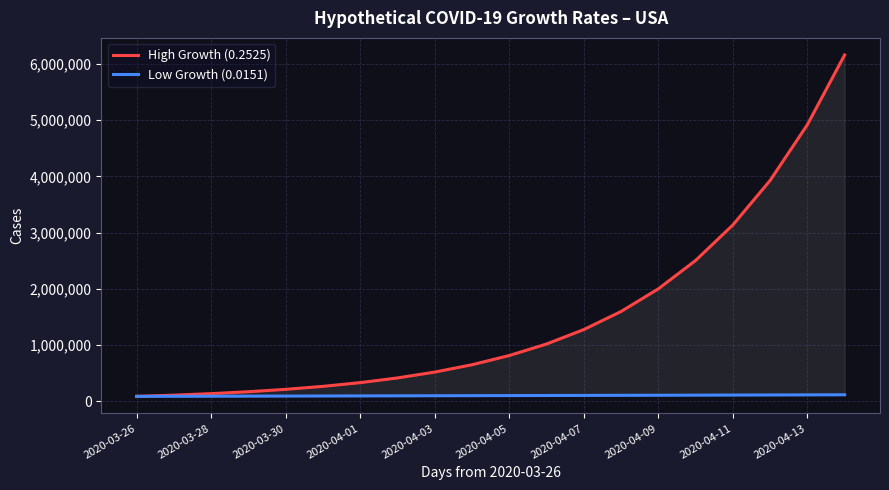

What is the average value of the Low Growth (0.0151) series?

98866.0